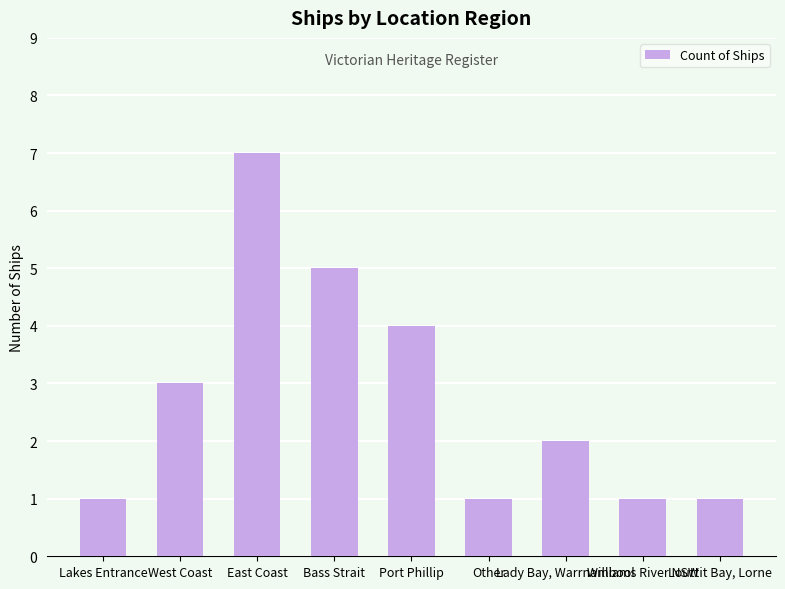

At which label does the data first exceed 2?

West Coast